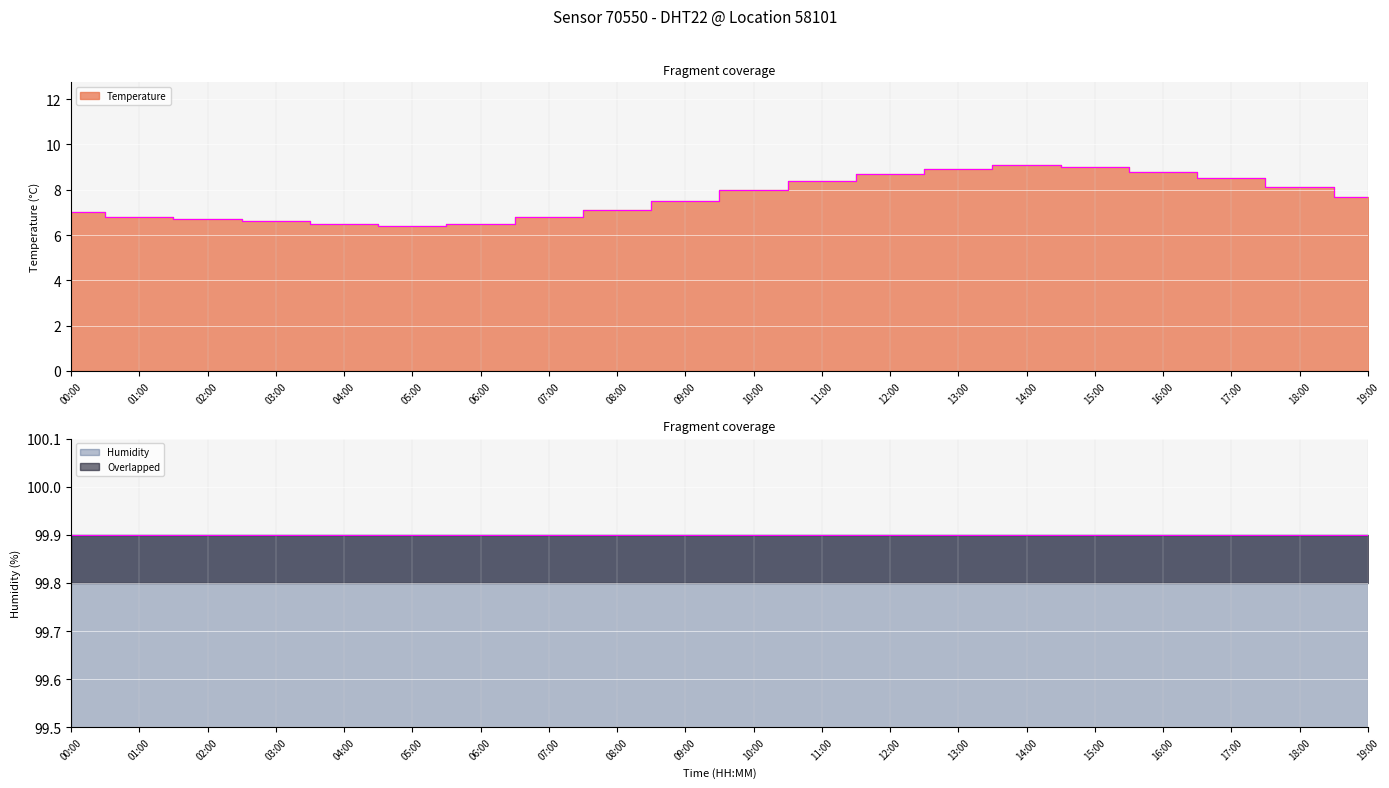

Between 05:00 and 12:00, which is larger?

12:00